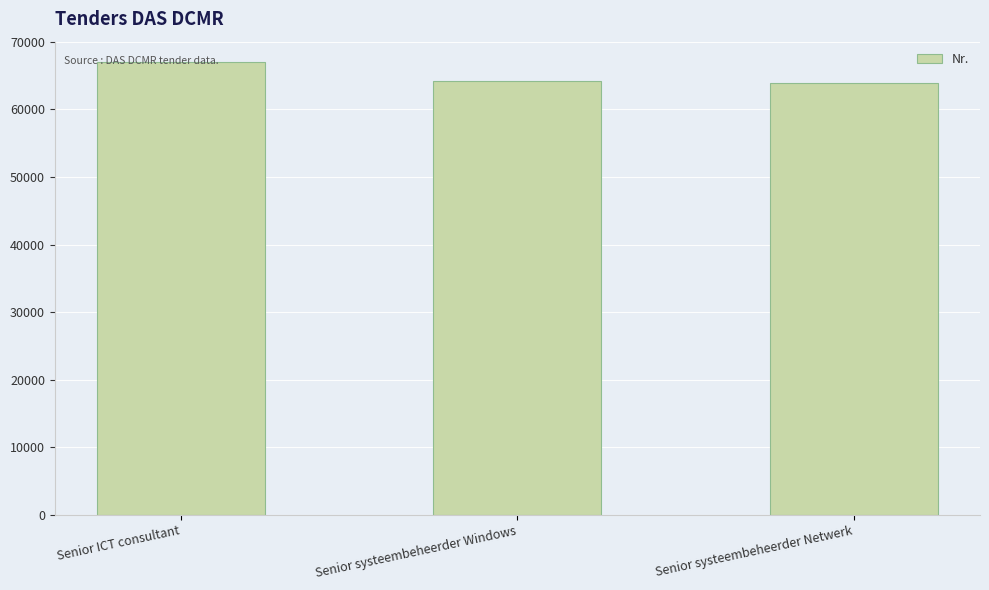

Approximately how many times larger is the value at Senior ICT consultant compared to Senior systeembeheerder Netwerk?

1.0